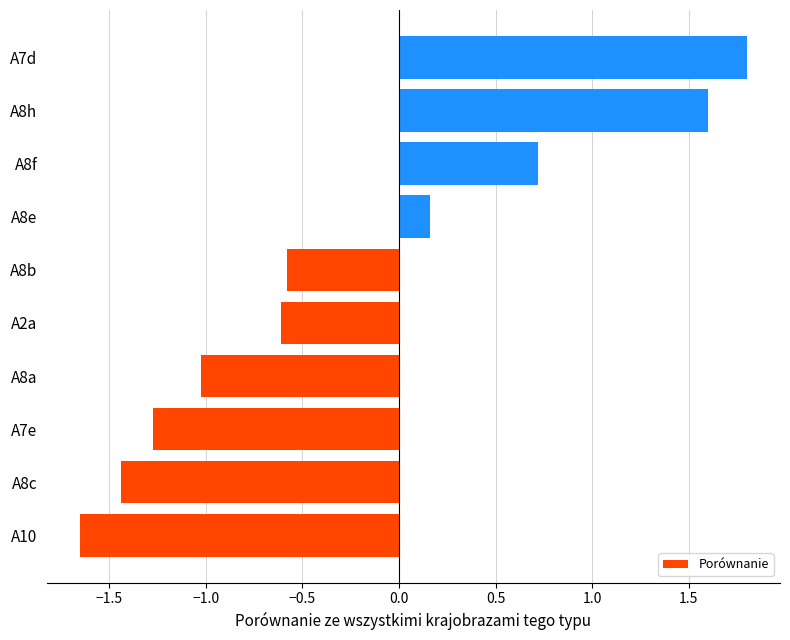

What is the change in value from A8e to A7d?

+1.6